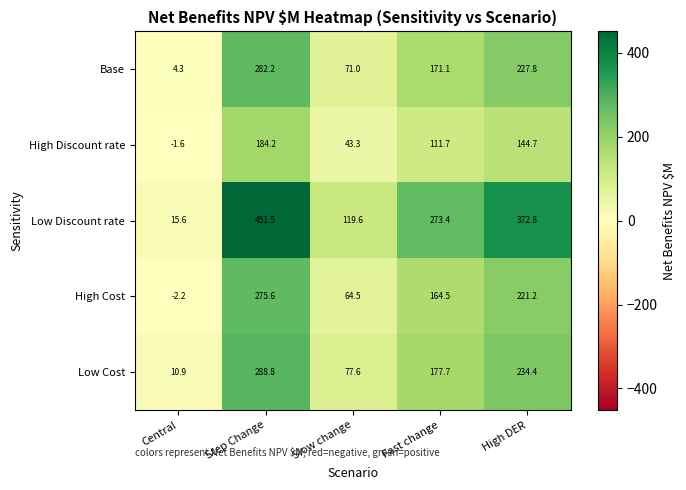

True or false: Low Cost has a value of 77.6 at Slow change.

True